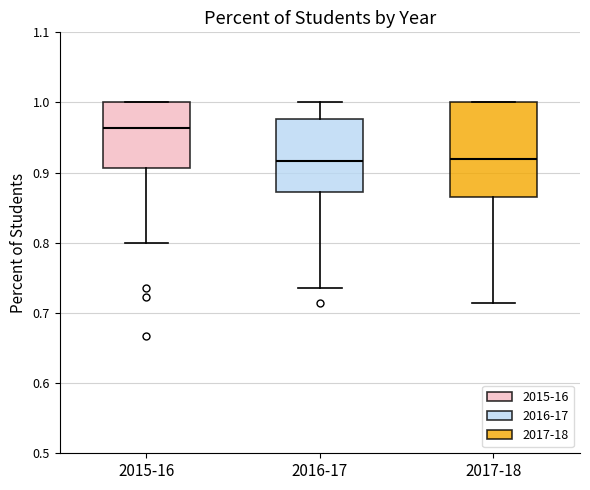

Reading left to right, transcribe this box plot: for each box, give where its median line is, the range the box spans, and where its two whiskers end, as read against the y-axis. The values are not printed on the chart, so give them approximately, as read against the axis.

2015-16: median 0.96, box 0.91 to 1.00, whiskers 0.80 to 1.00
2016-17: median 0.92, box 0.87 to 0.98, whiskers 0.74 to 1.00
2017-18: median 0.92, box 0.86 to 1.00, whiskers 0.71 to 1.00